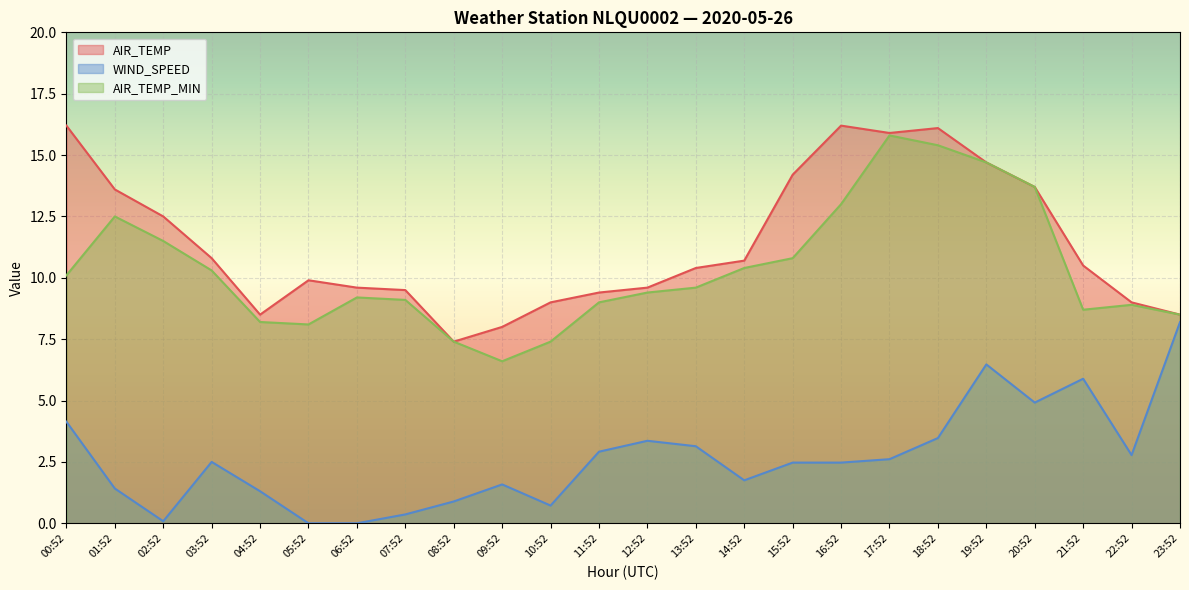

At which category is the sum across all series the highest?

19:52